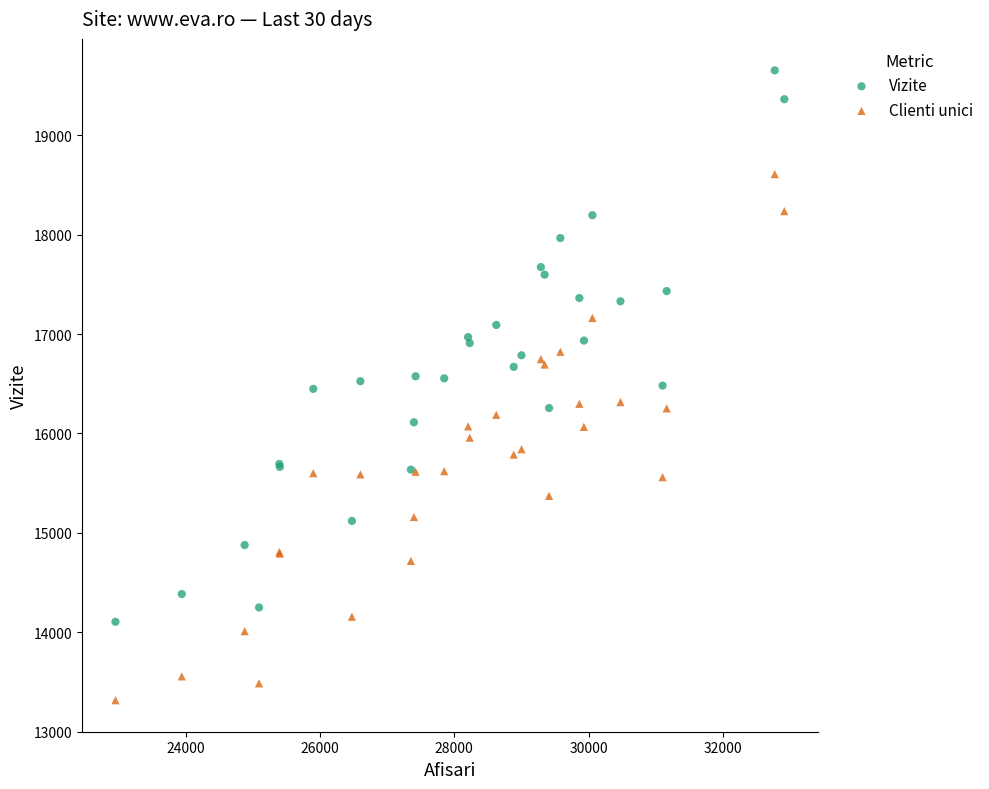

Which series has the widest spread of Y values?

Vizite